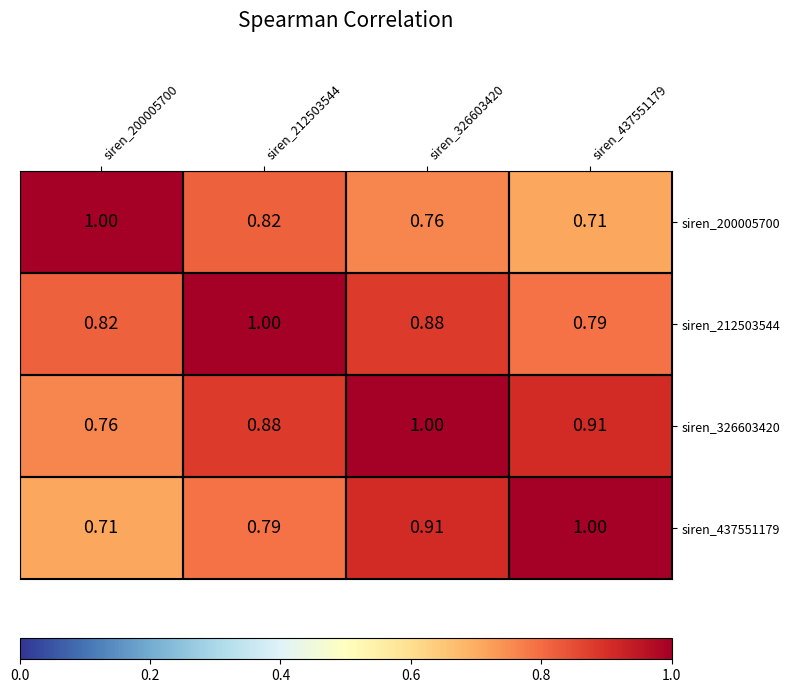

At how many categories does at least one series exceed 0?

4